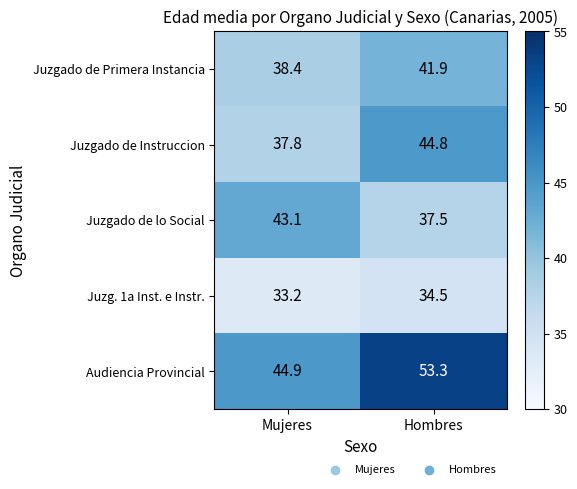

What is the sum of all Juzgado de lo Social values?

80.6